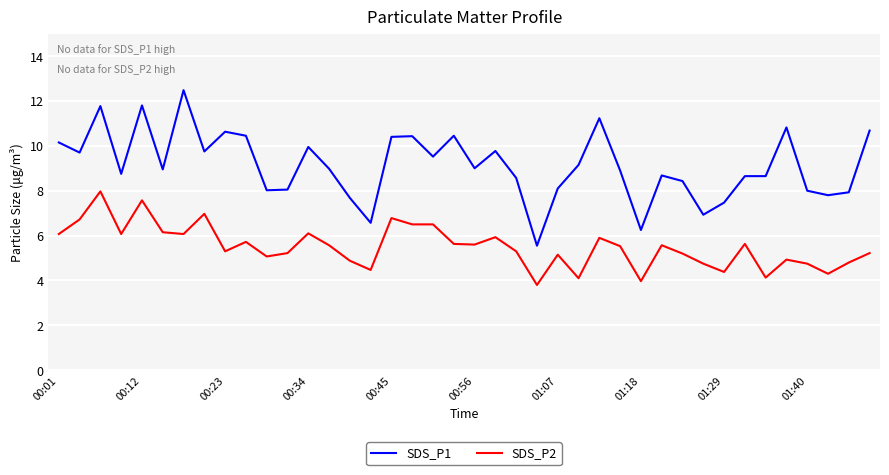

List the series in order of their overall mean, lowest first.

SDS_P2, SDS_P1